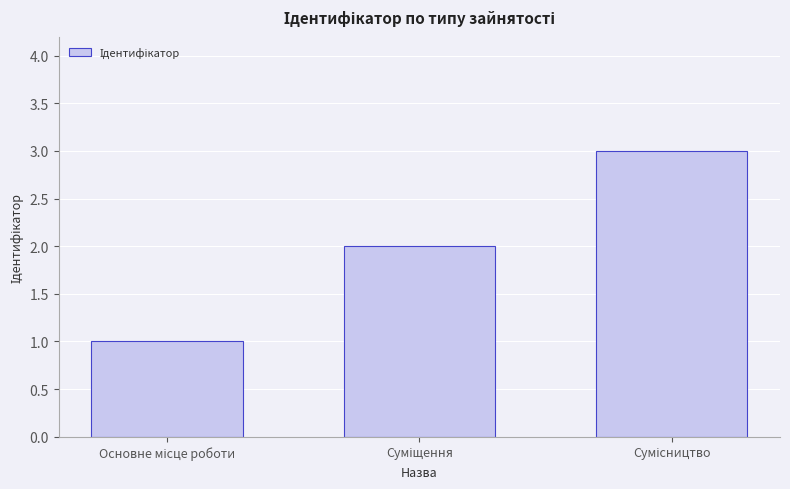

What is the greatest value displayed?

3